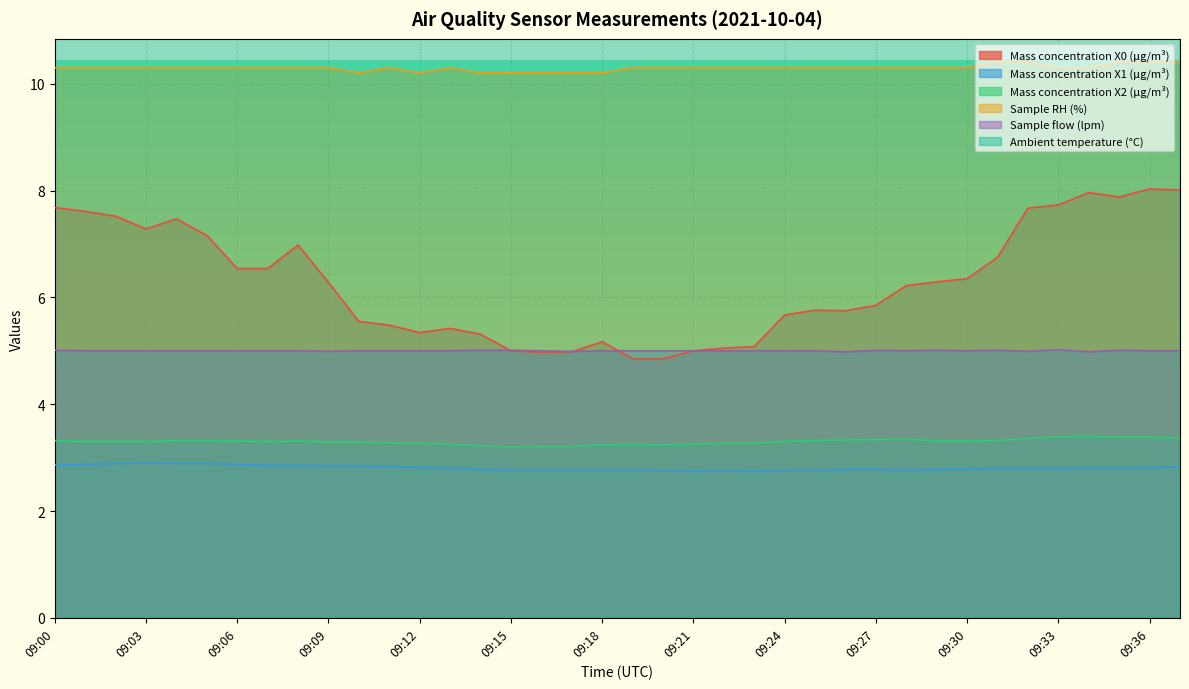

List the labels in order of Ambient temperature (°C) value, smallest first.

09:37, 09:00, 09:01, 09:02, 09:03, 09:04, 09:11, 09:12, 09:15, 09:18, 09:19, 09:20, 09:21, 09:22, 09:23, 09:24, 09:25, 09:26, 09:27, 09:28, 09:29, 09:30, 09:31, 09:32, 09:33, 09:34, 09:35, 09:36, 09:05, 09:06, 09:07, 09:08, 09:09, 09:10, 09:13, 09:14, 09:16, 09:17